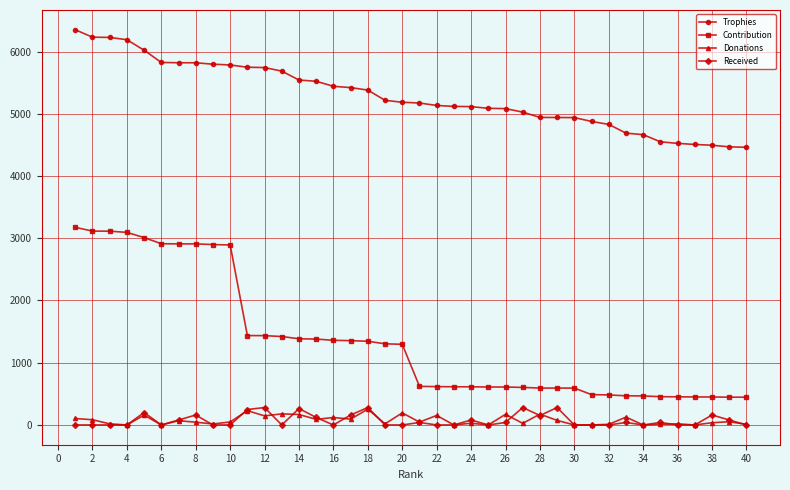

Does the chart display data point markers on the line(s)?

Yes